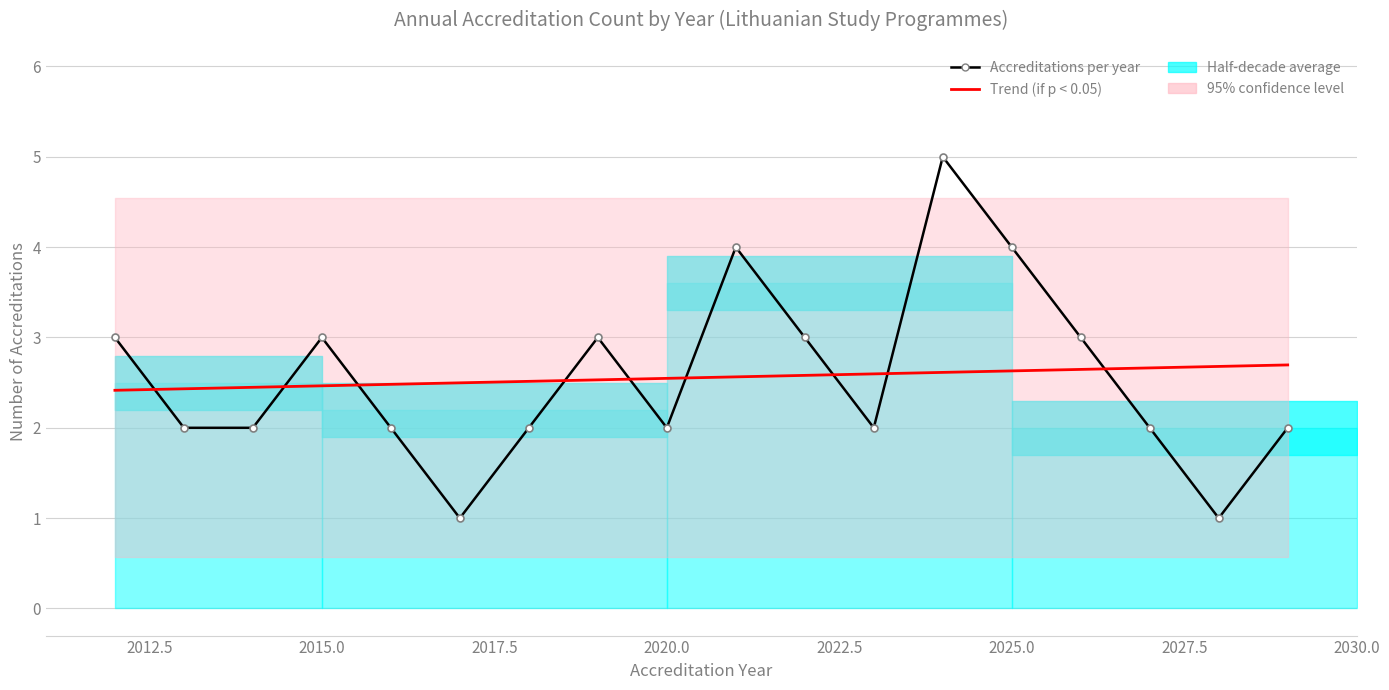

What is the average value of the Accreditations per year series?

2.6